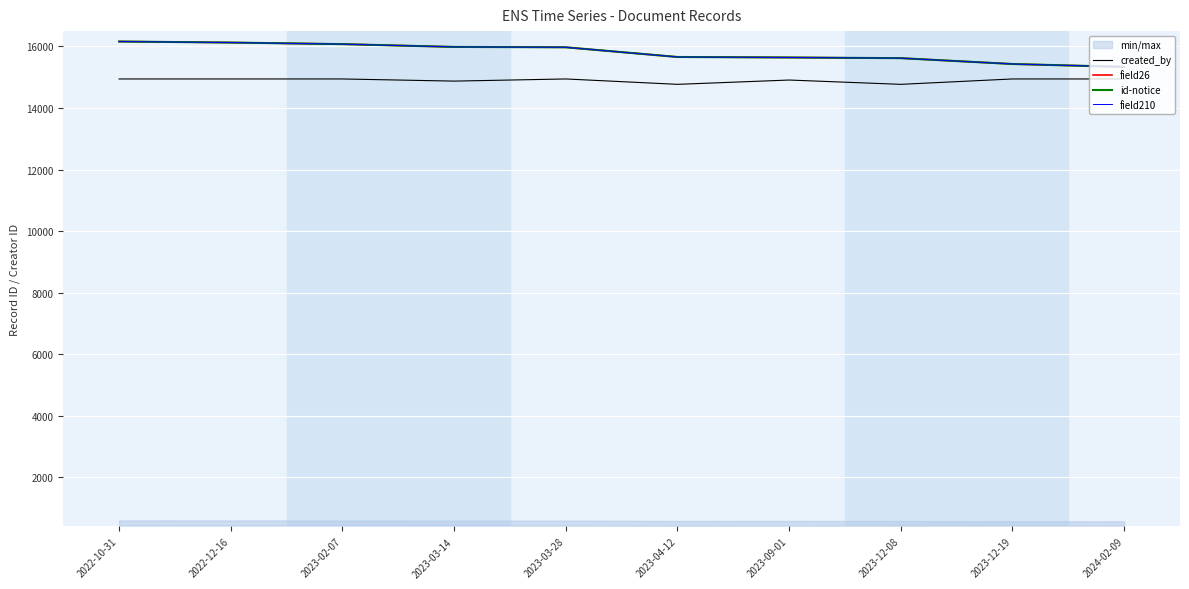

Which category has the lowest value in the field210 series?

2024-02-09